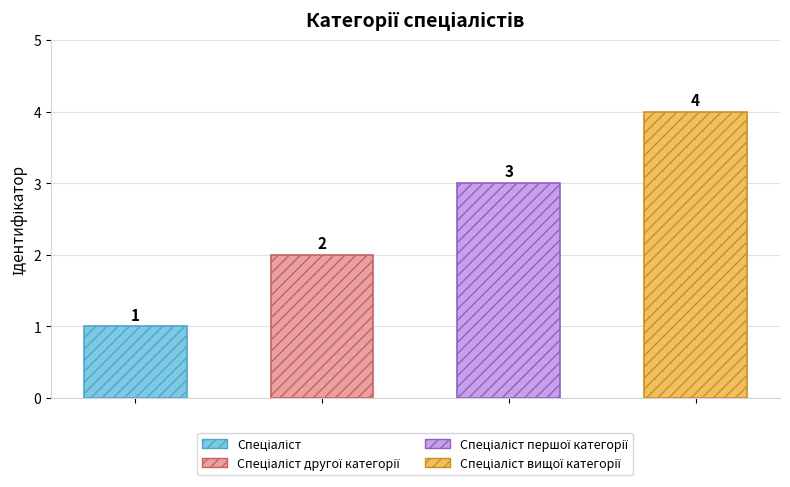

Reading right to left, what are all the values shown in this chart?

4	3	2	1